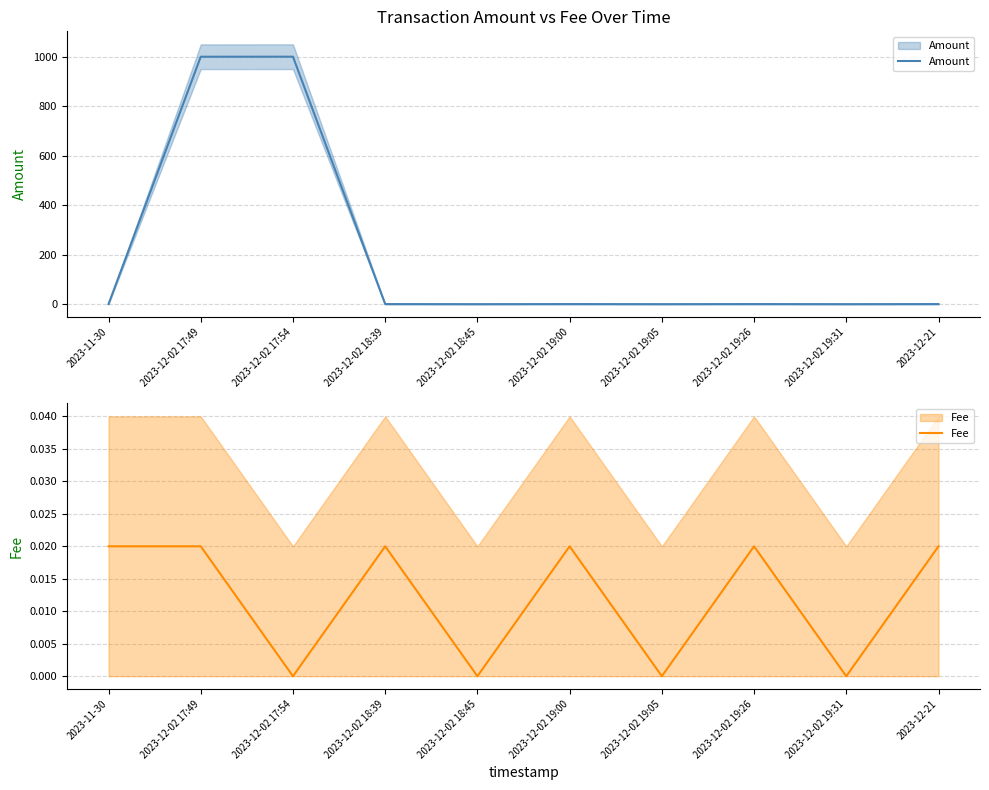

Which series has the widest spread of values?

Amount